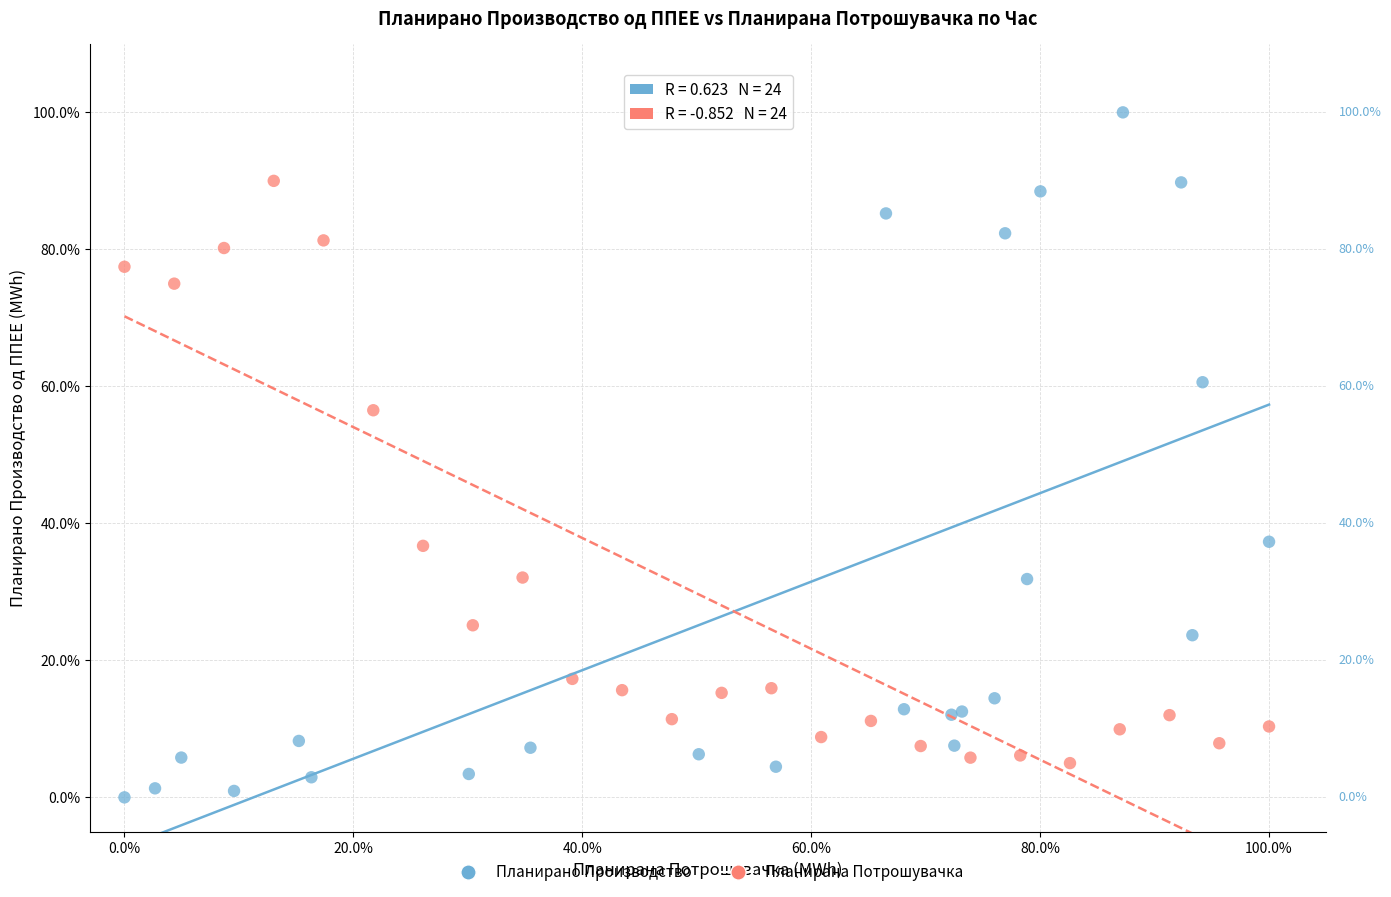

What are all the series names shown in the legend?

Планирано Производство, Планирана Потрошувачка